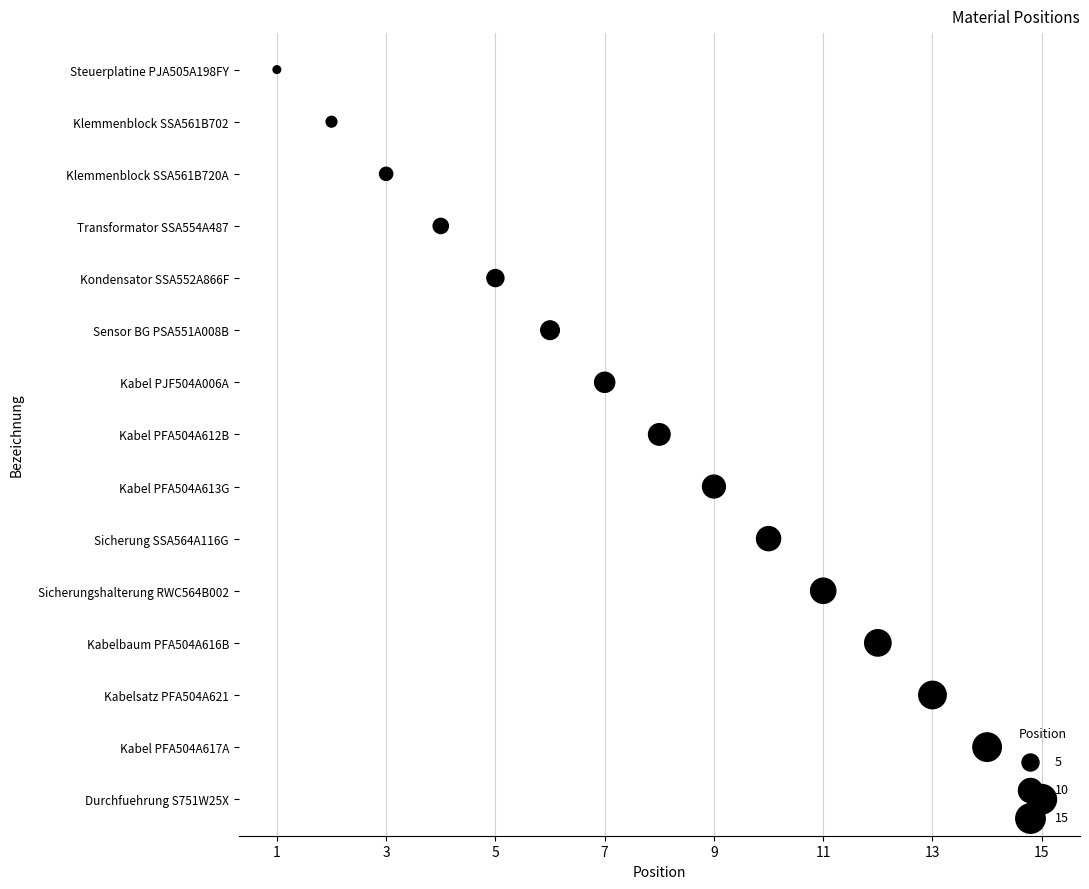

Which has a higher value, 11 or 11?

11